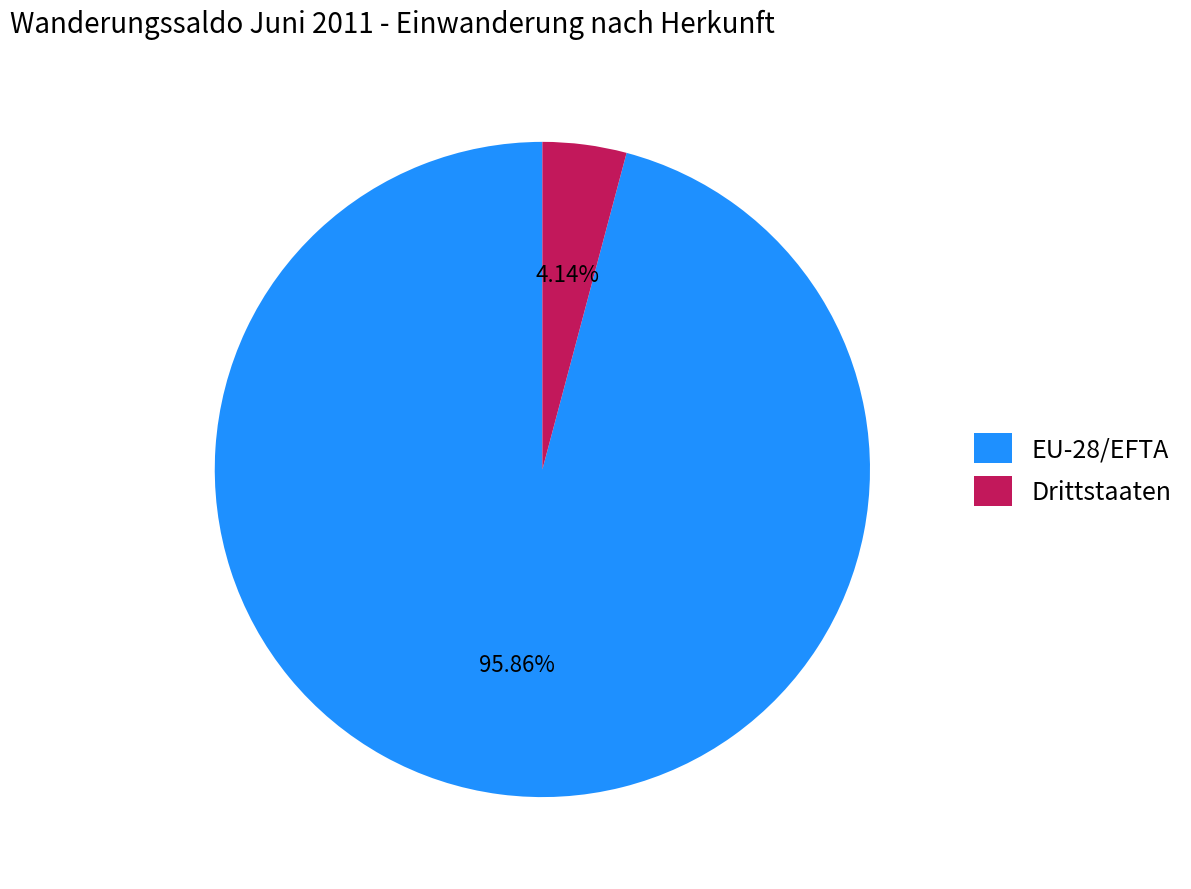

How many slices are in this pie chart?

2